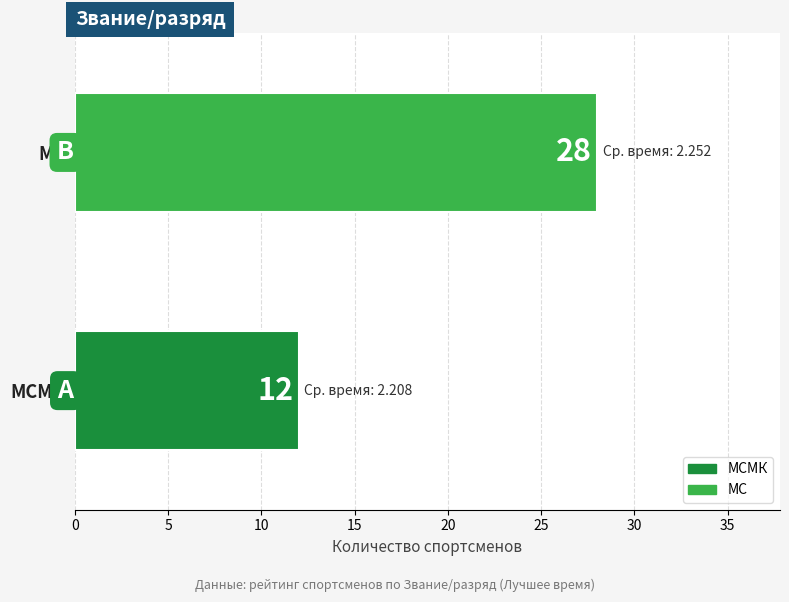

What is the sum of all values?

40